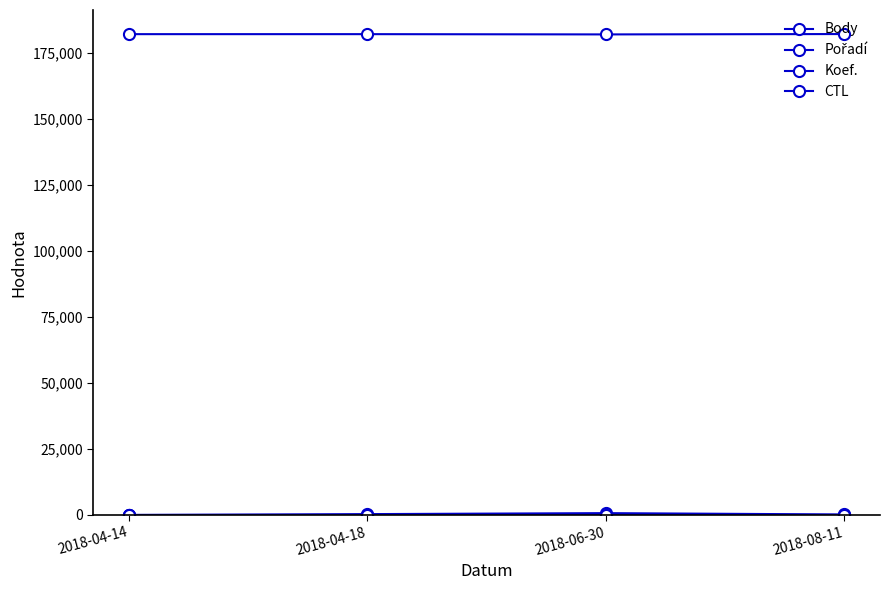

How many categories are shown in the chart?

4